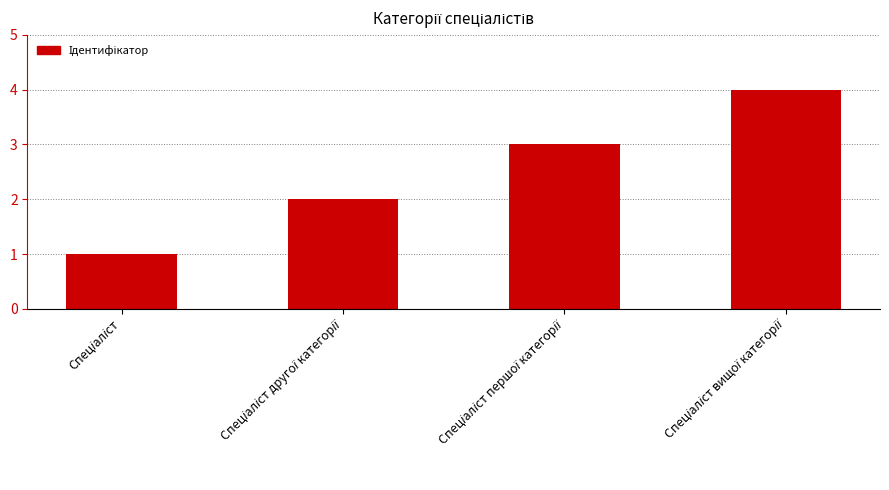

What is the difference between the maximum and minimum values?

3